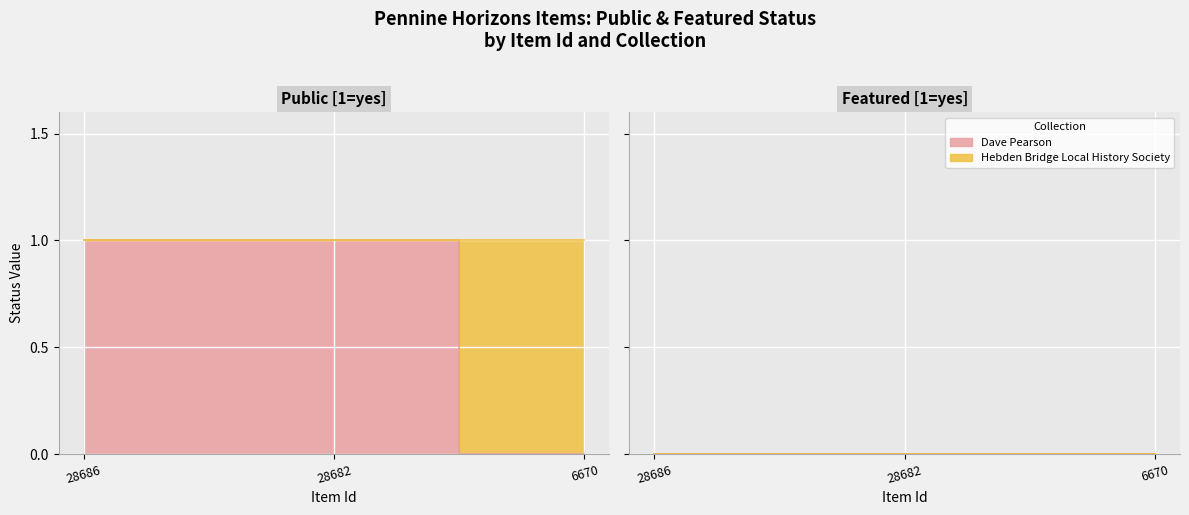

What is the total value across all series at 28682?

1